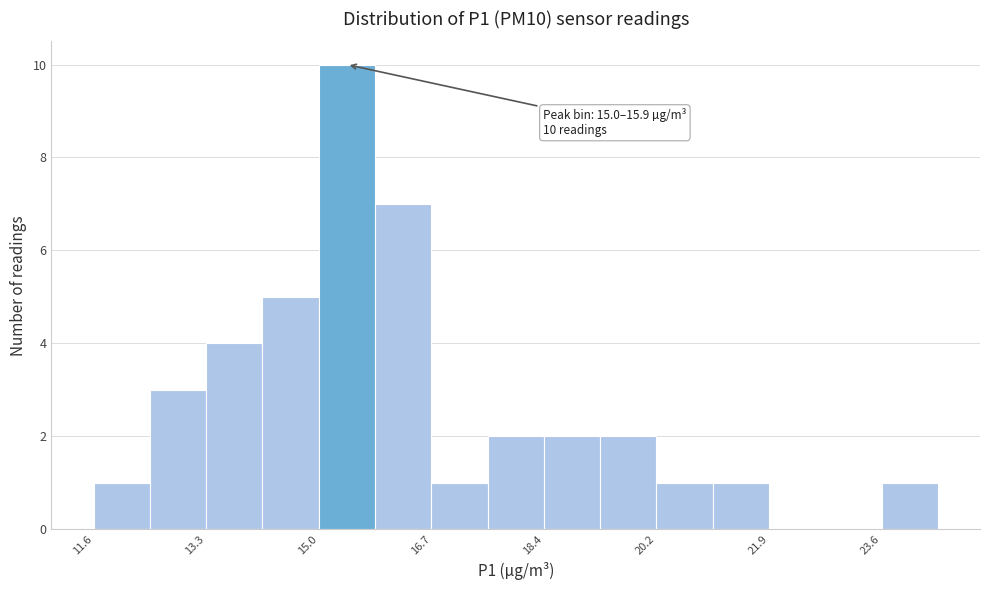

Over which range of the x-axis is the bar tallest?

15.0 to 15.8